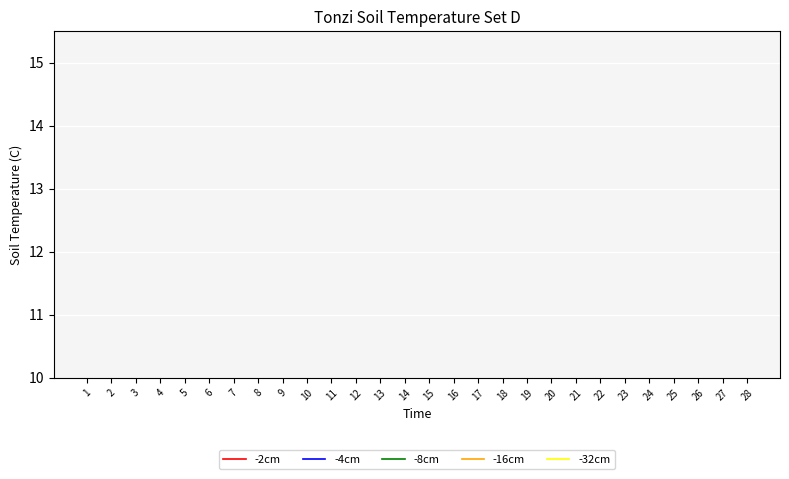

What are all the series names shown in the legend?

-2cm, -4cm, -8cm, -16cm, -32cm